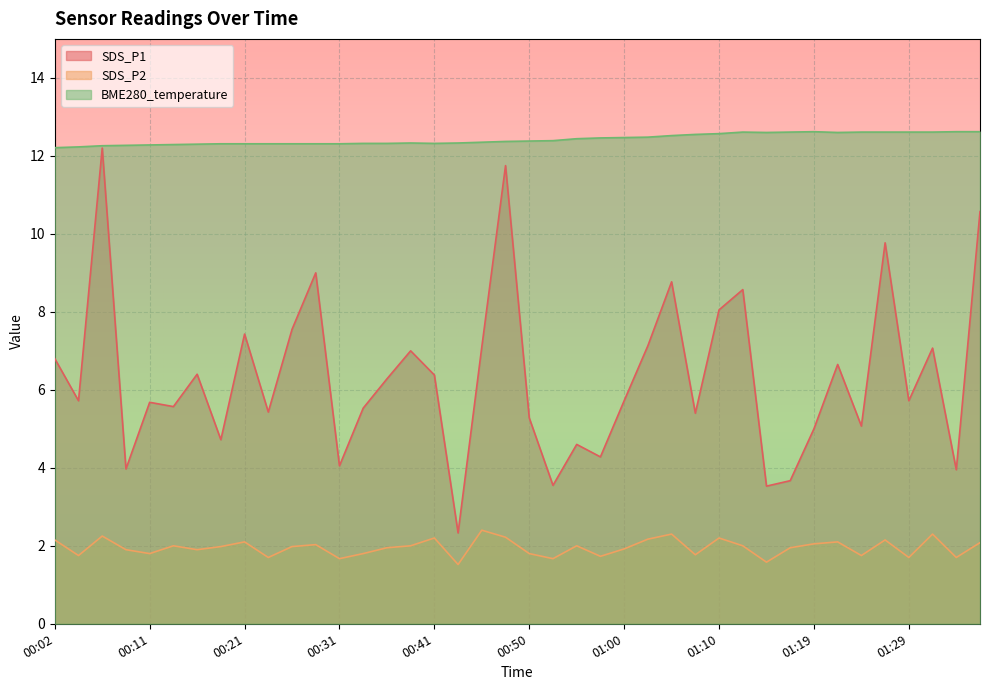

How many categories are shown in the chart?

40